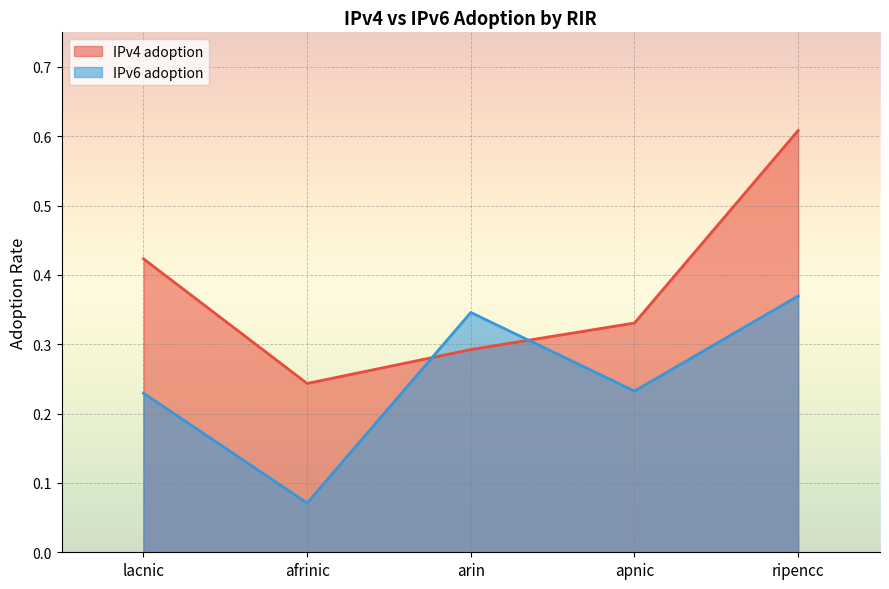

Which series has the largest total across all categories?

IPv4 adoption